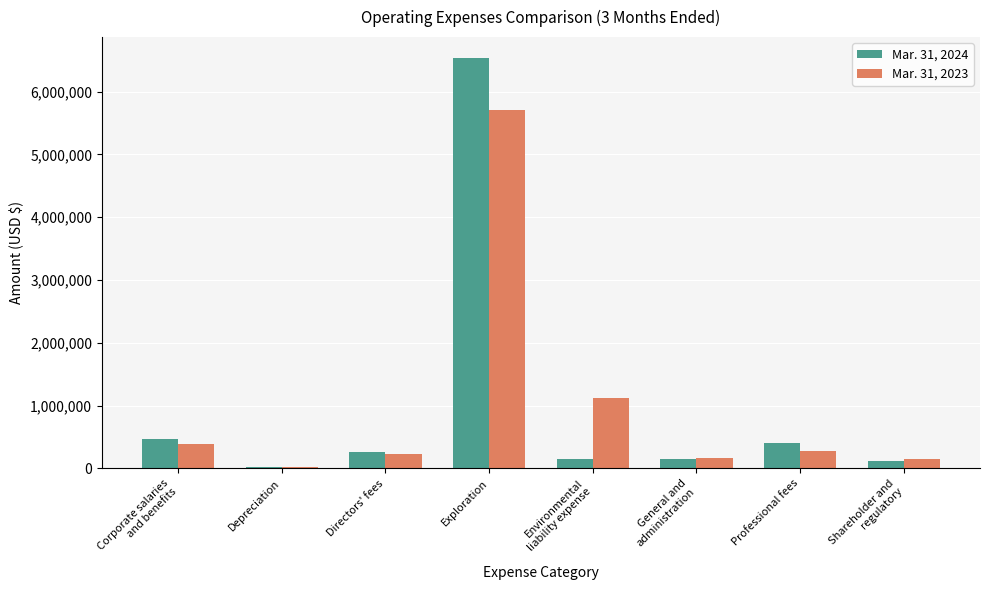

At which category is the sum across all series the highest?

Exploration